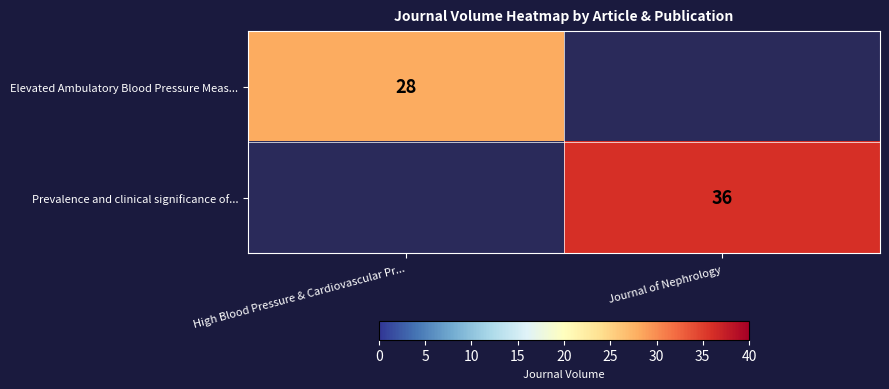

Between Journal of Nephrology and High Blood Pressure & Cardiovascular Pr..., which is larger?

High Blood Pressure & Cardiovascular Pr...